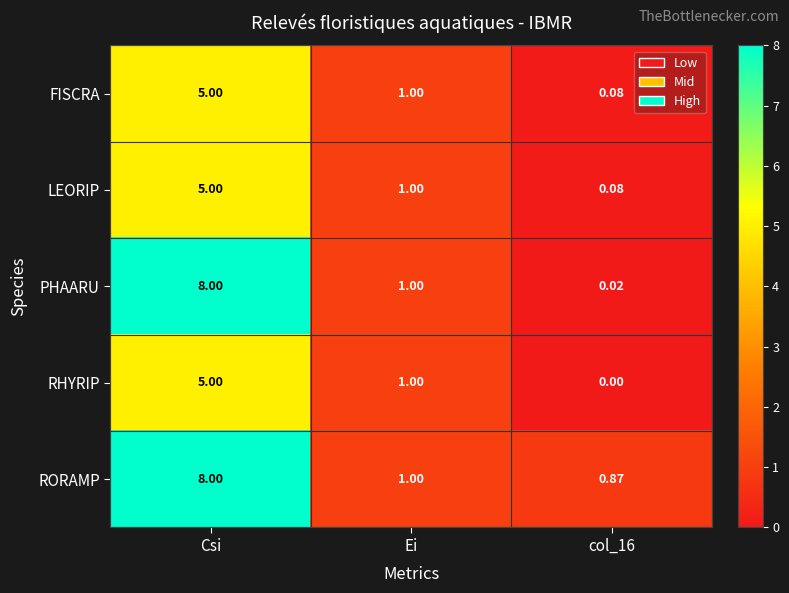

Count the number of data series in this chart.

5